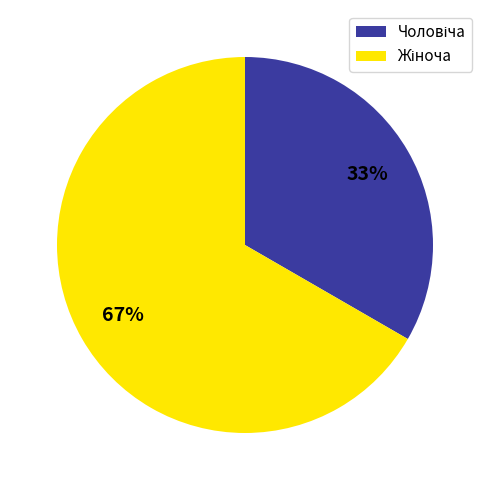

Which category has the biggest portion of the pie?

Жіноча